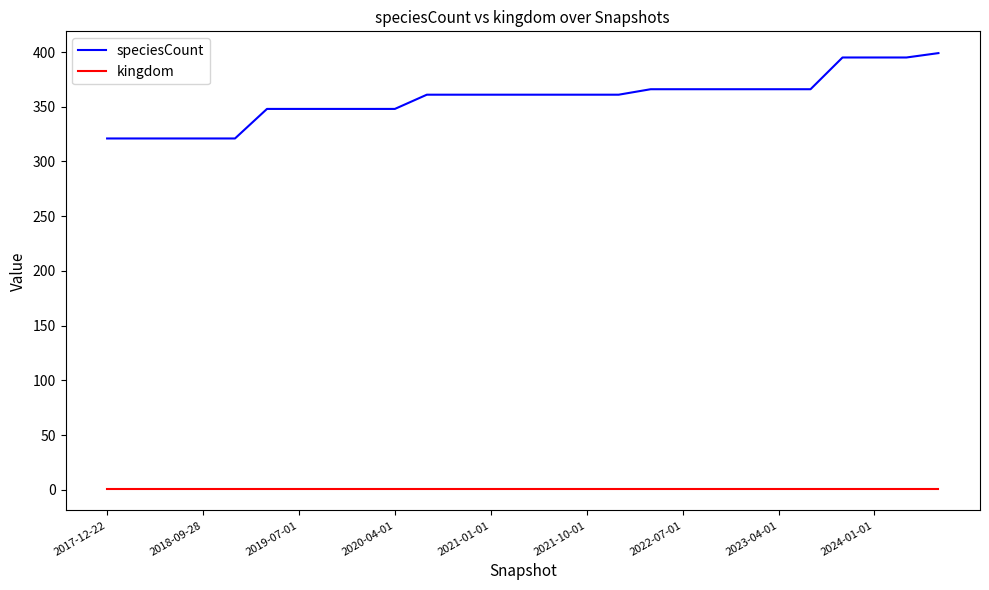

Rank the series by their maximum value, from highest to lowest.

speciesCount, kingdom